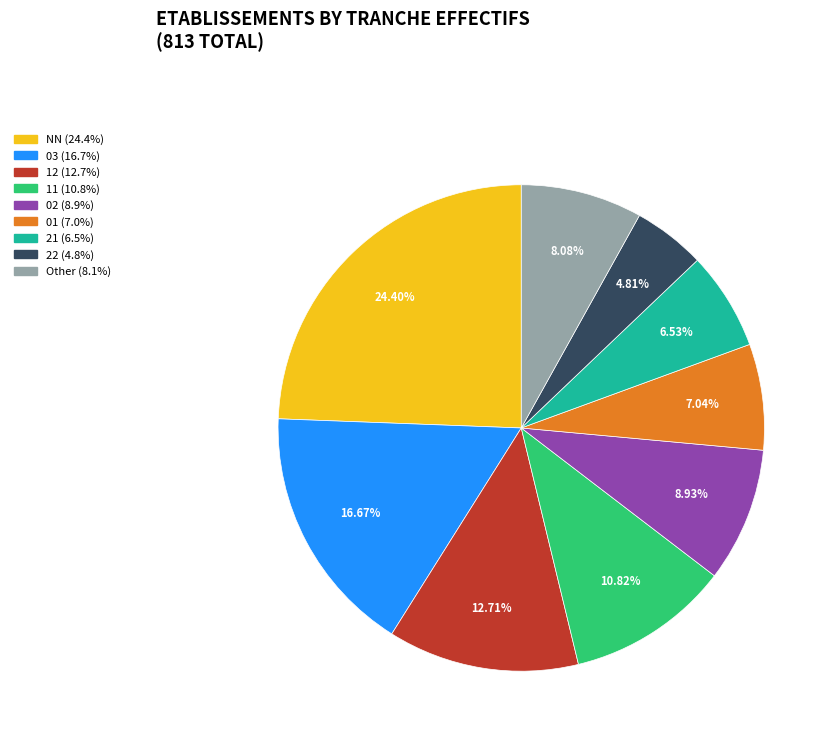

Is there a majority slice in this chart?

No